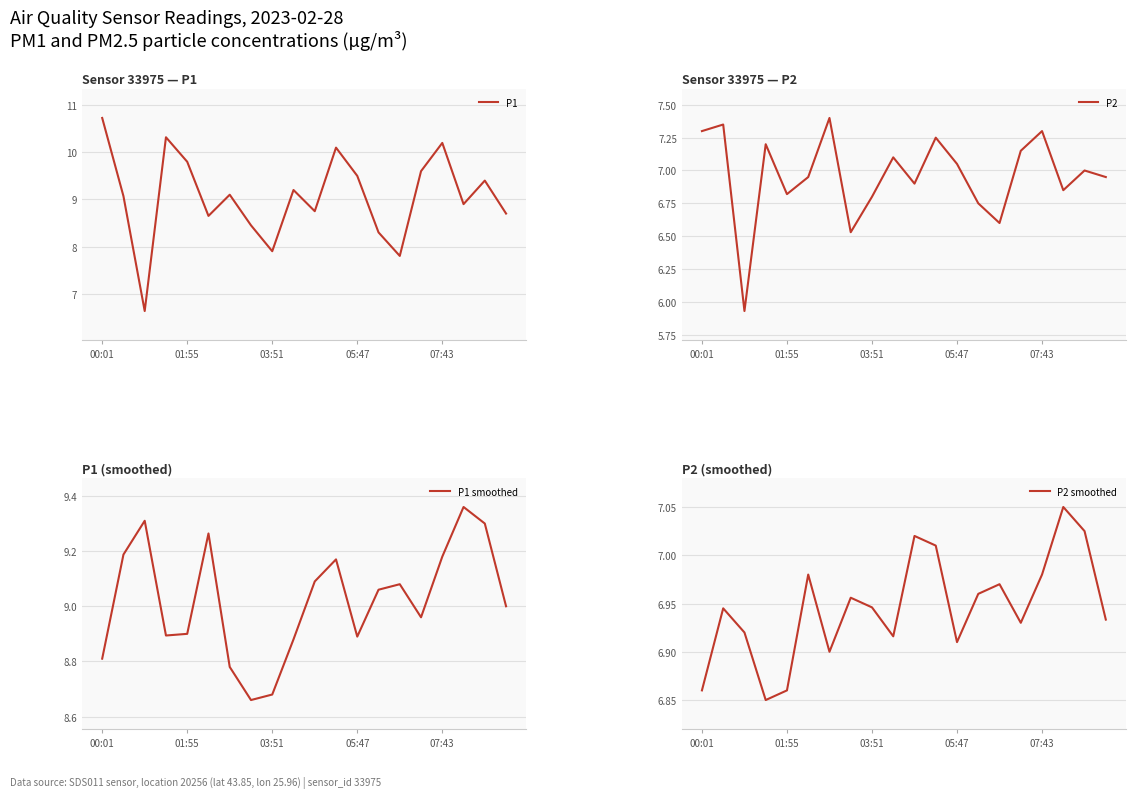

After their last crossing, which series has the higher values: P1 or P1 smoothed?

P1 smoothed